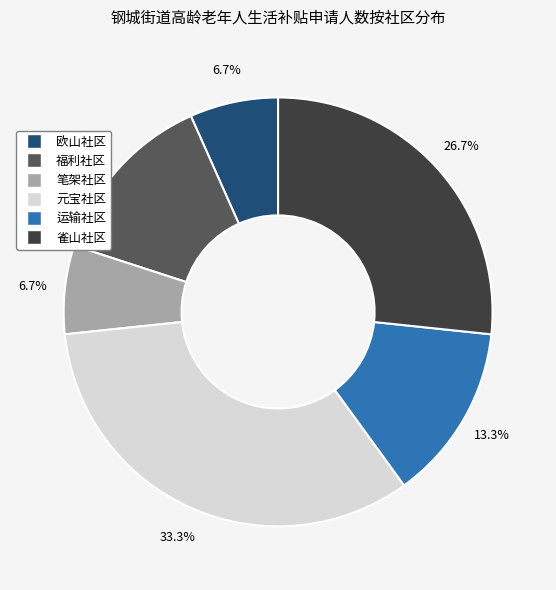

True or false: 雀山社区 accounts for 27% of the total.

True